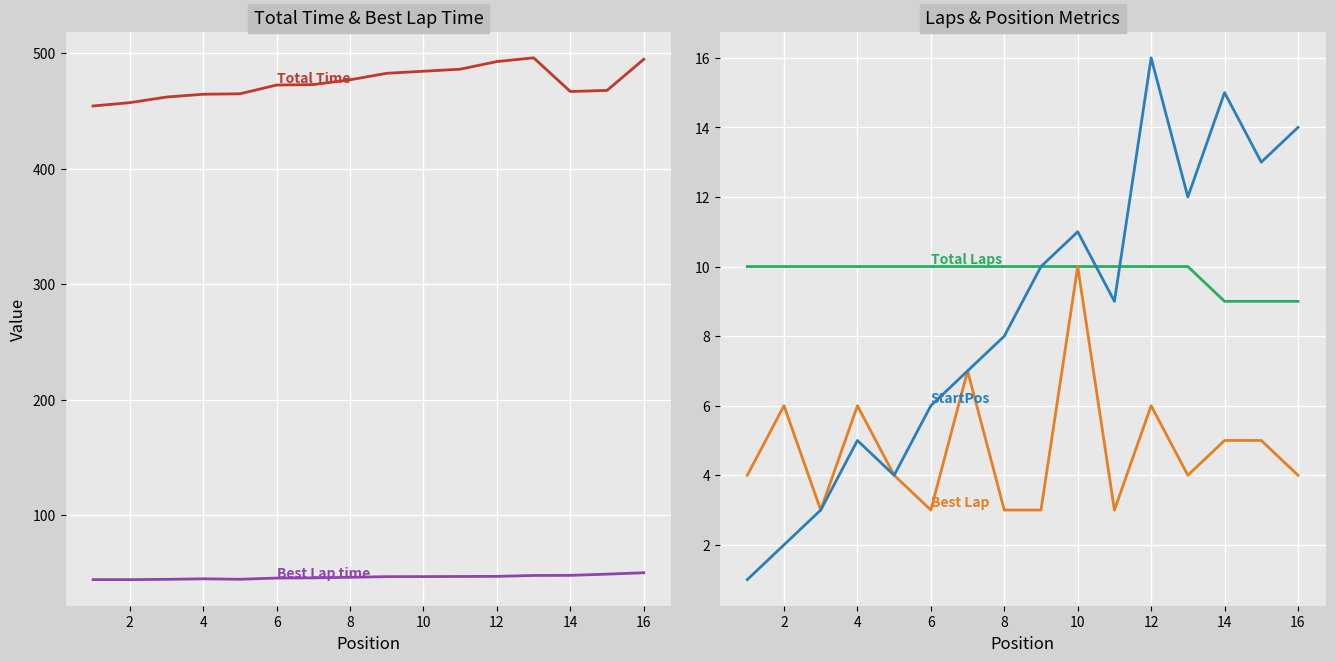

Reading left to right, transcribe all the data shown in this chart.

Total Time: 454.4	457.3	462.1	464.5	464.9	472.5	472.9	477.1	482.7	484.5	486.2	492.9	496.1	466.9	467.9	494.8
Best Lap time: 44.1	44.1	44.3	44.8	44.4	45.4	45.6	46.1	46.6	46.7	46.8	46.9	47.7	47.8	48.8	50.0
Total Laps: 10.0	10.0	10.0	10.0	10.0	10.0	10.0	10.0	10.0	10.0	10.0	10.0	10.0	9.0	9.0	9.0
Best Lap: 4.0	6.0	3.0	6.0	4.0	3.0	7.0	3.0	3.0	10.0	3.0	6.0	4.0	5.0	5.0	4.0
StartPos: 1.0	2.0	3.0	5.0	4.0	6.0	7.0	8.0	10.0	11.0	9.0	16.0	12.0	15.0	13.0	14.0